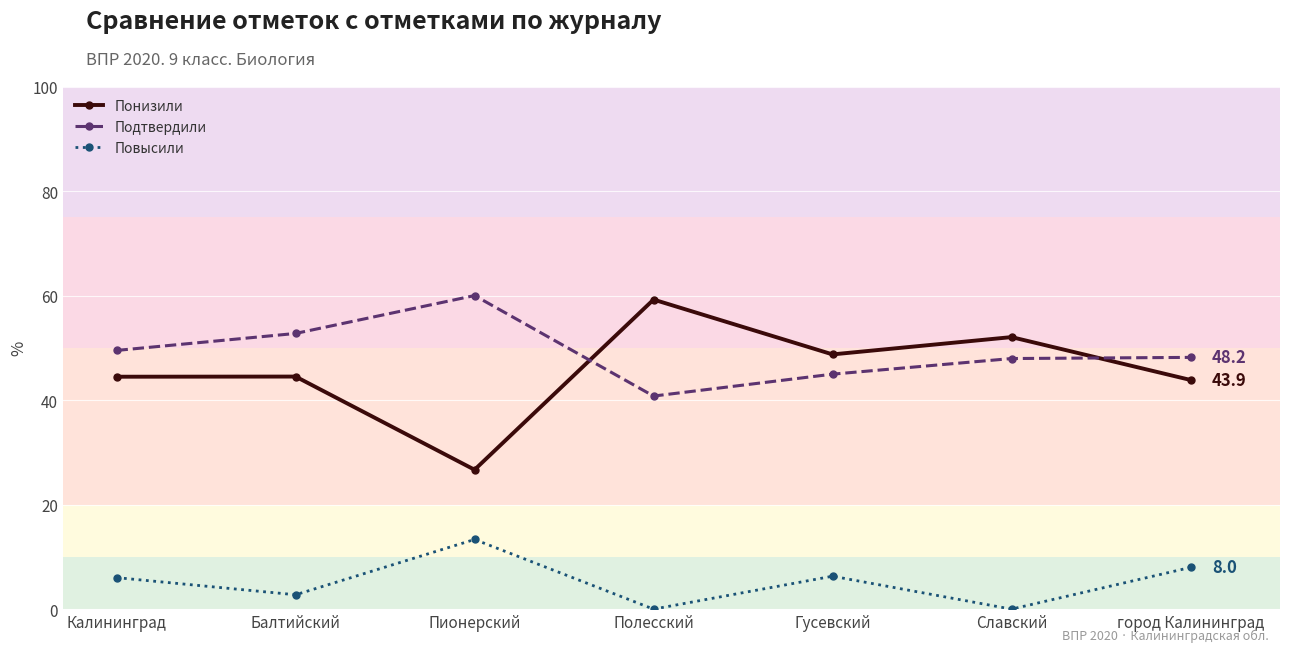

Which series has the largest range (max minus min)?

Понизили